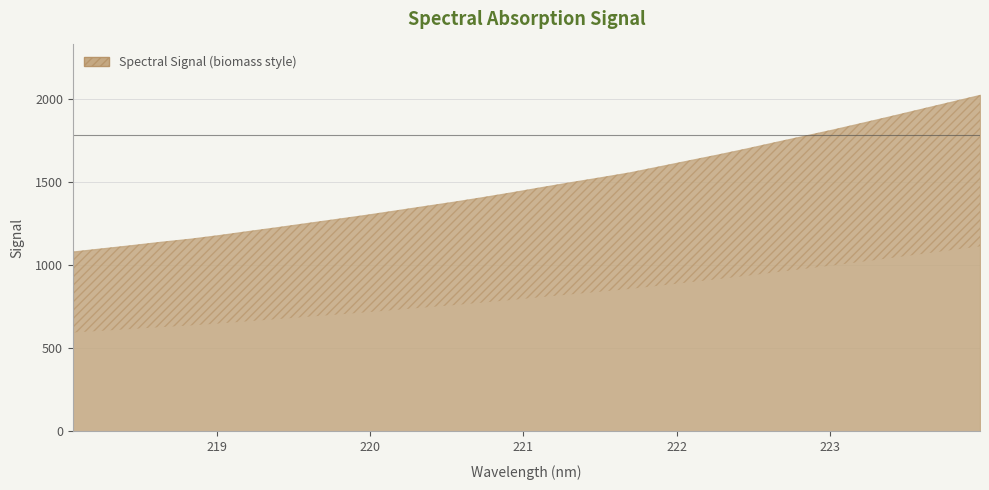

What is the approximate value at 223.9802?

2024.8